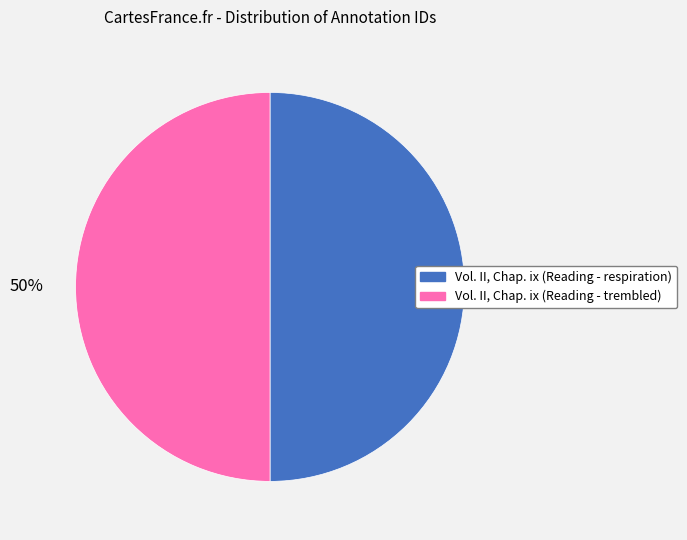

True or false: Vol. II, Chap. ix (Reading - trembled) accounts for 62% of the total.

False